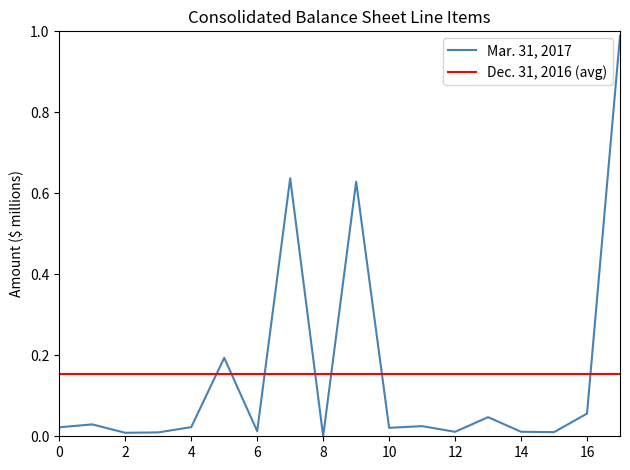

The chart shows a value of 0.0 at Premises and equipment net. True or false?

False